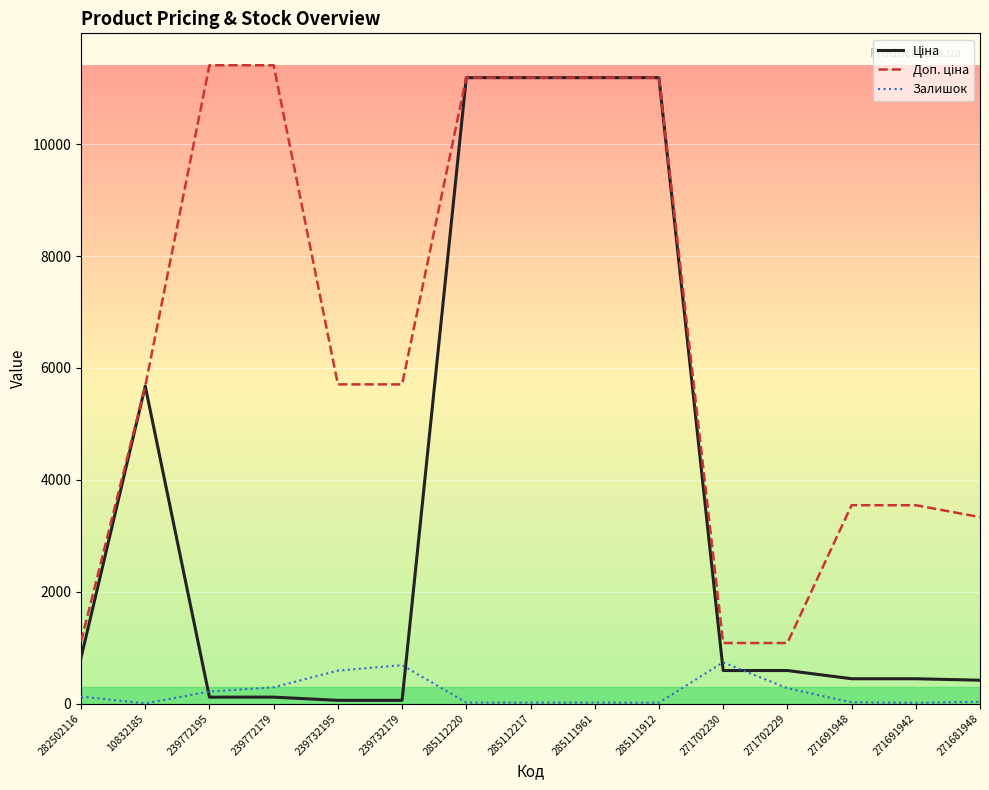

What is the total value across all series at 271702230?

2407.6